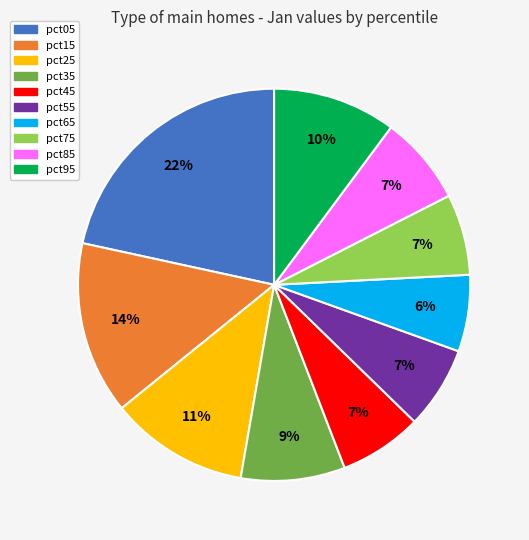

How many slices are in this pie chart?

10